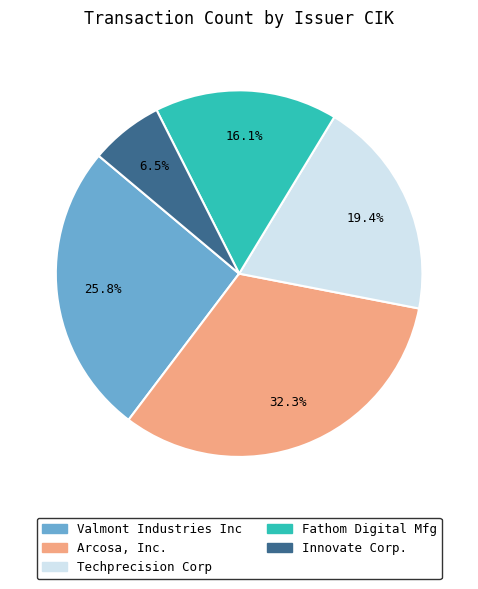

Is there a majority slice in this chart?

No